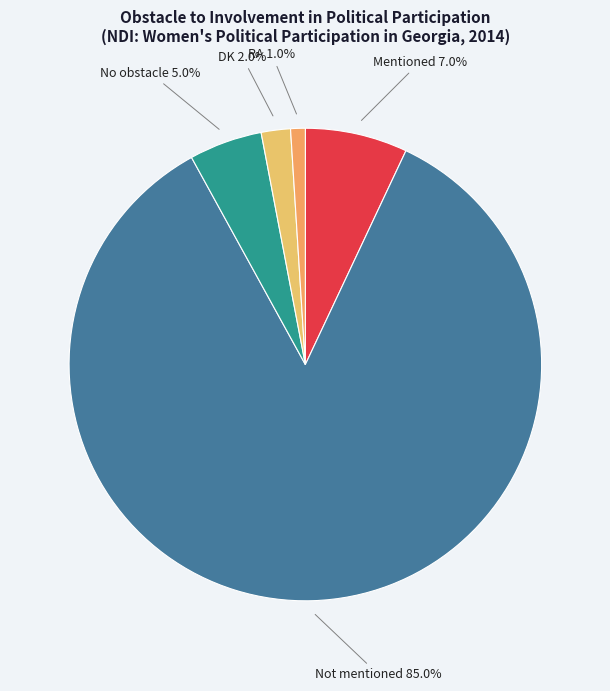

Combined, do Not mentioned and Mentioned account for over 50%?

Yes